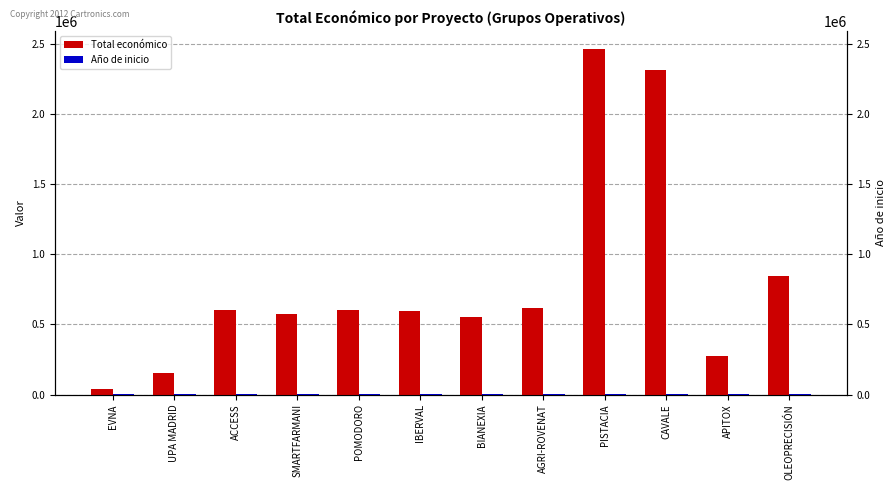

What is the difference between the maximum and minimum values in the Total económico series?

2422500